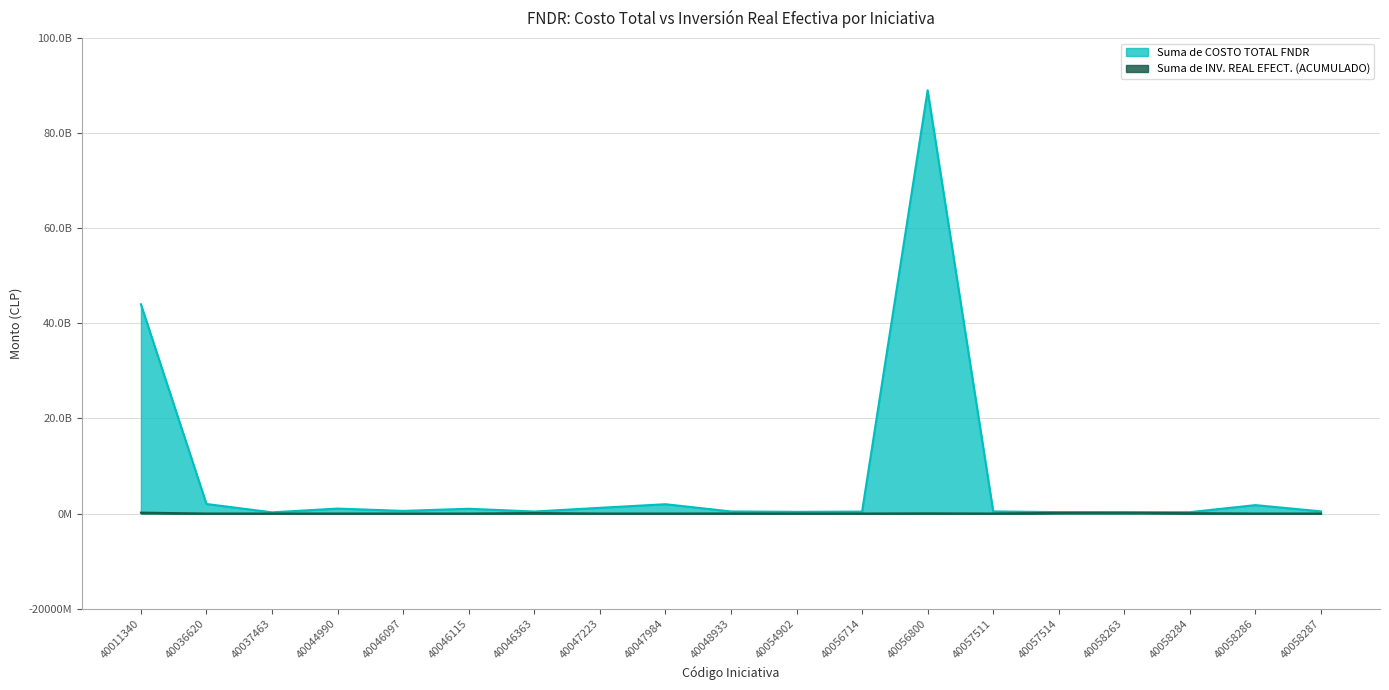

Where is the first local maximum for Suma de INV. REAL EFECT. (ACUMULADO)?

40046363